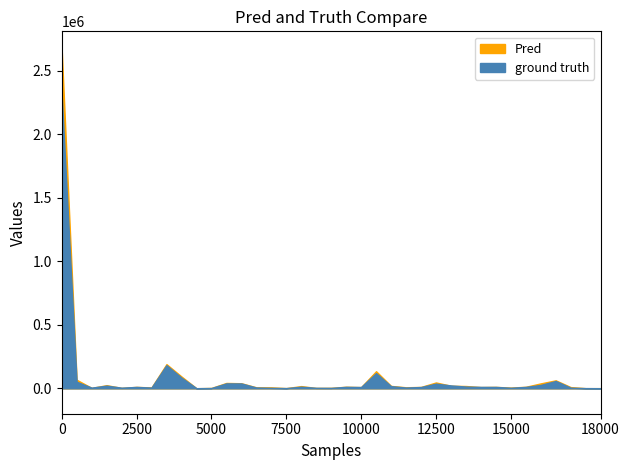

How many lines are shown in the chart?

2